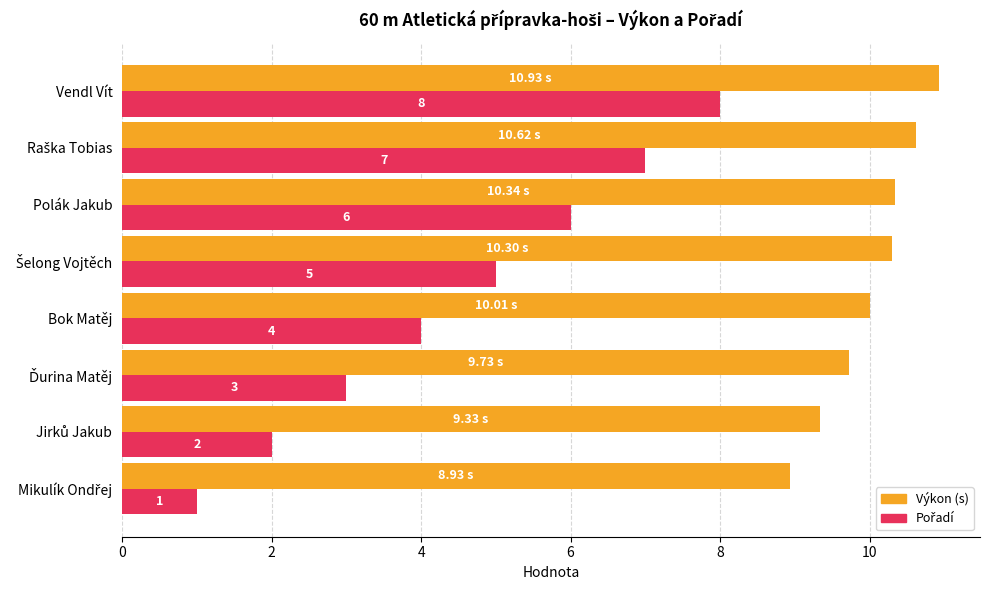

At which category is the sum across all series the highest?

Vendl Vít